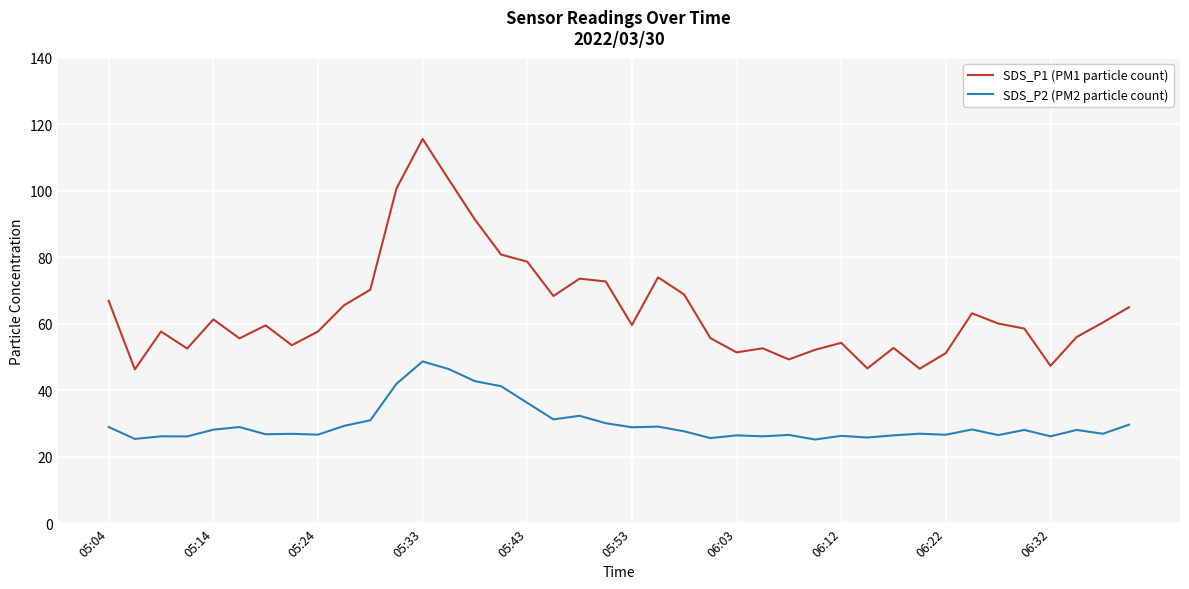

True or false: SDS_P2 (PM2 particle count) and SDS_P1 (PM1 particle count) intersect in this chart.

False